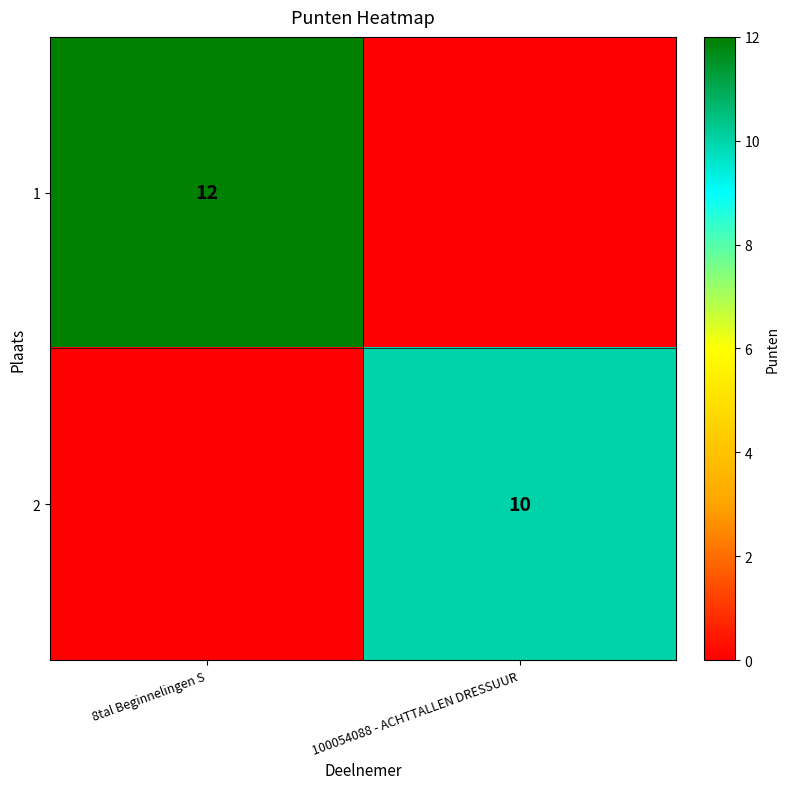

Is it true that 2 equals 10 at 100054088 - ACHTTALLEN DRESSUUR?

True